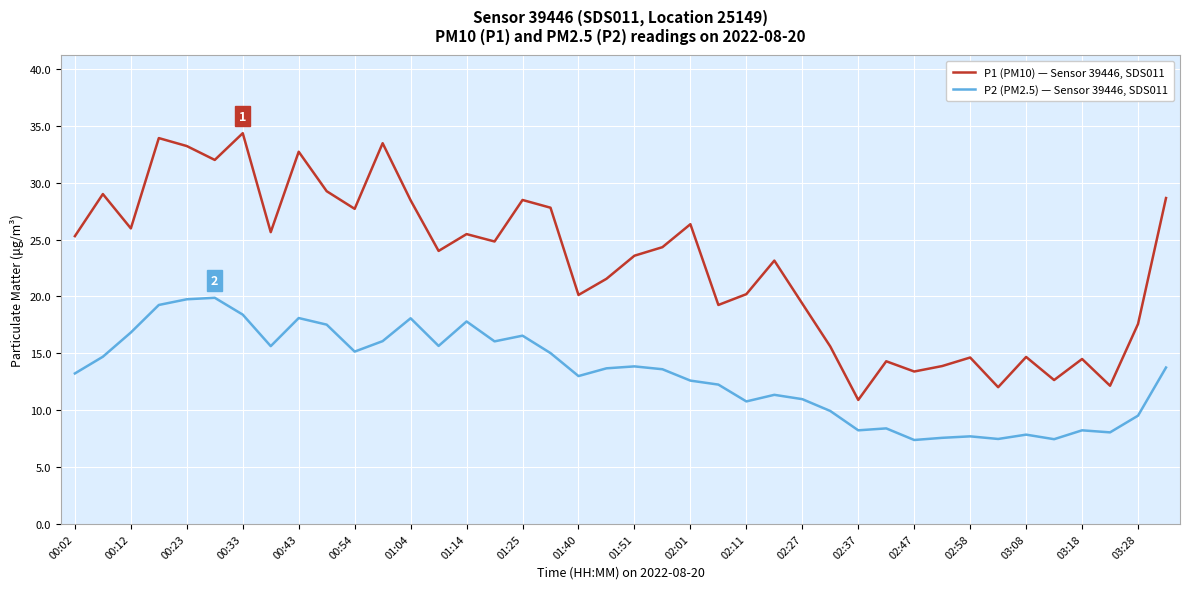

What is the smallest value displayed?

7.4